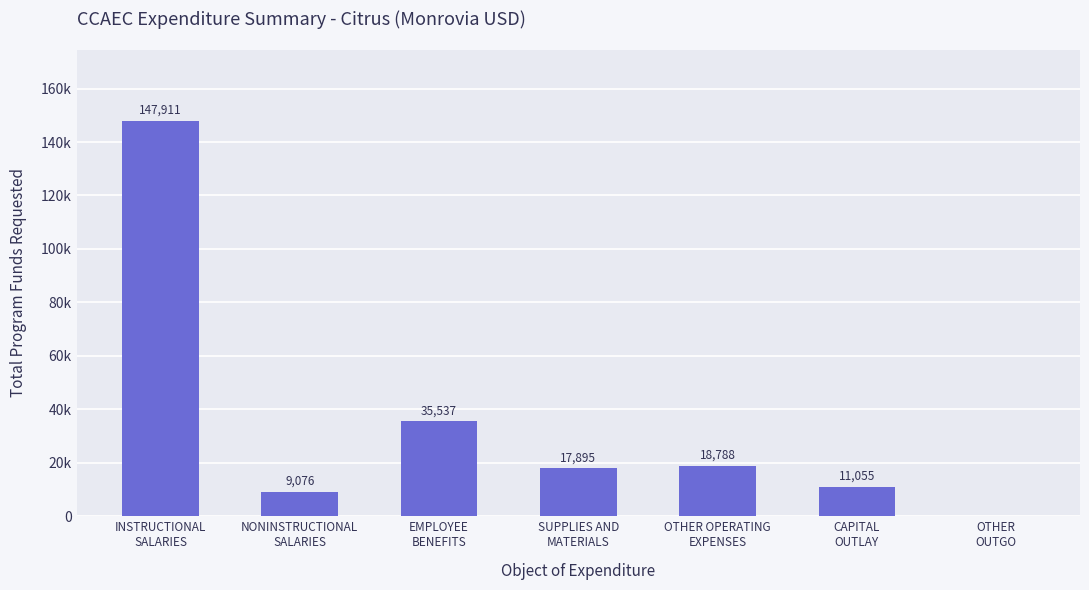

How many values are below 17895?

3